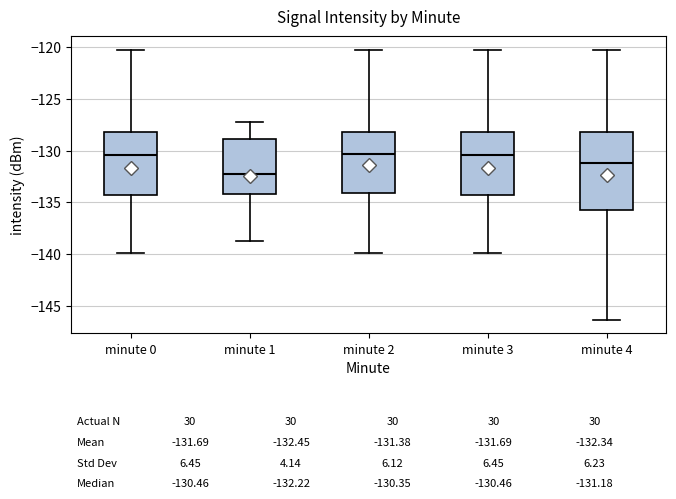

Which box is the tallest, from its lower edge to its upper edge?

minute 4